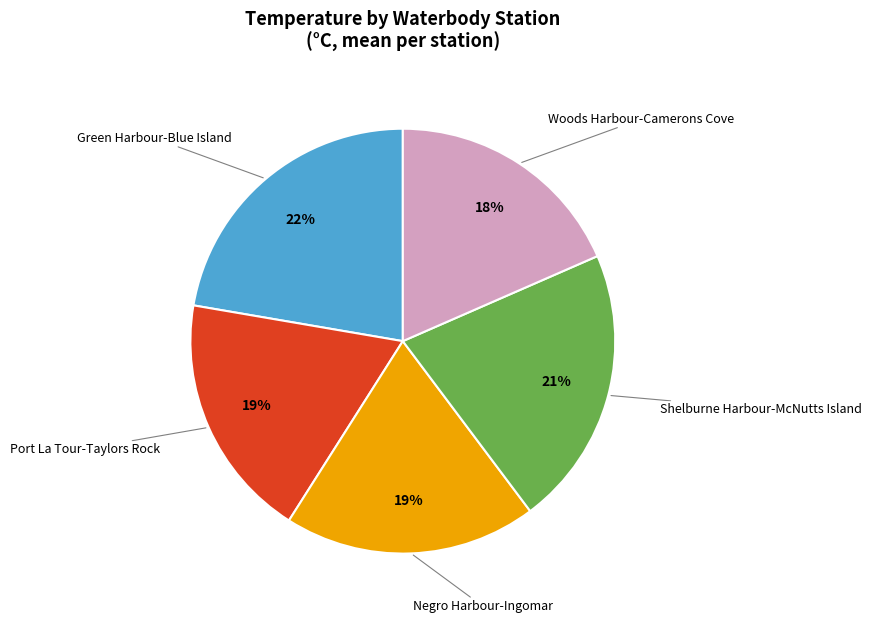

Is there any slice that represents more than half of the pie?

No